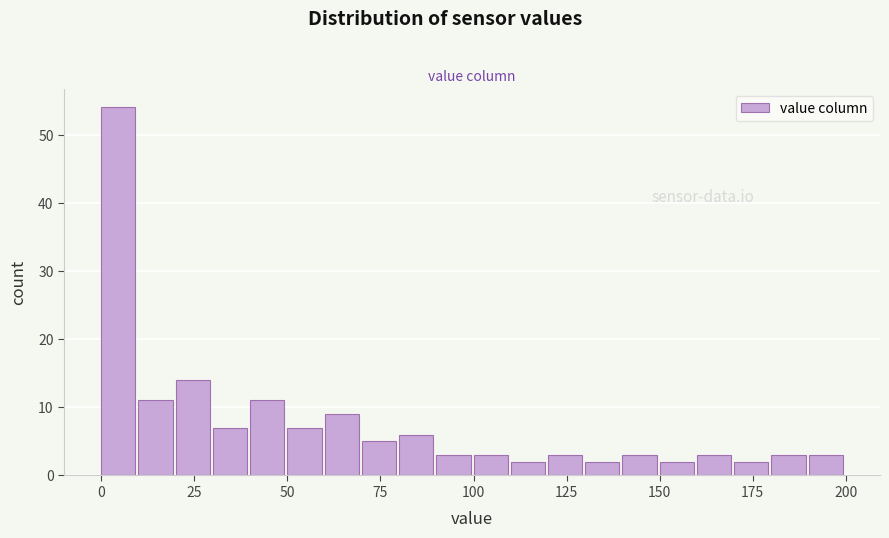

Read against the x-axis, roughly where is the centre of the tallest bar?

5